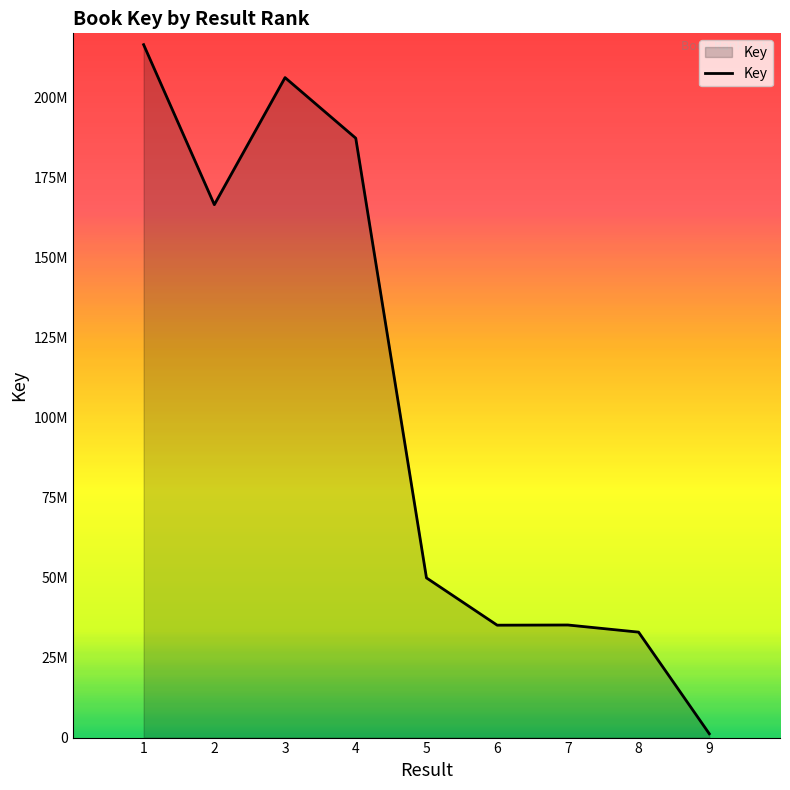

What is the difference between the maximum and second lowest values?

183516637